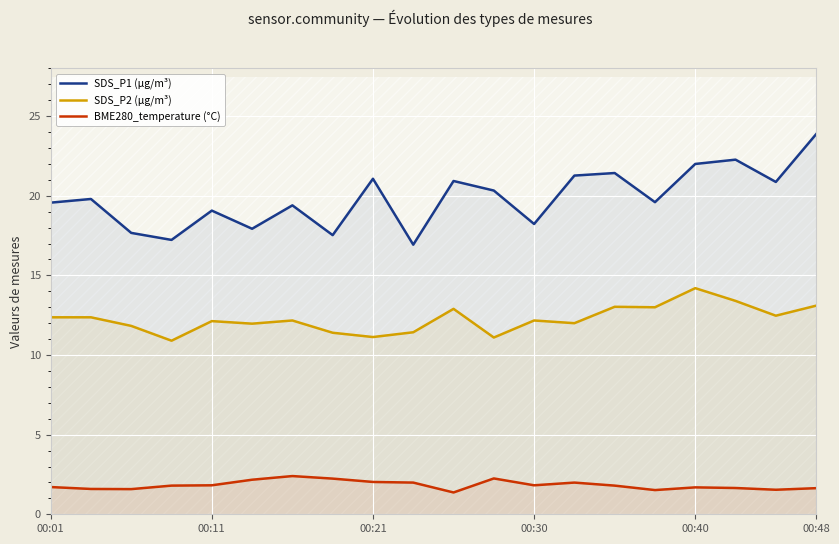

True or false: SDS_P2 (µg/m³) and BME280_temperature (°C) intersect in this chart.

False